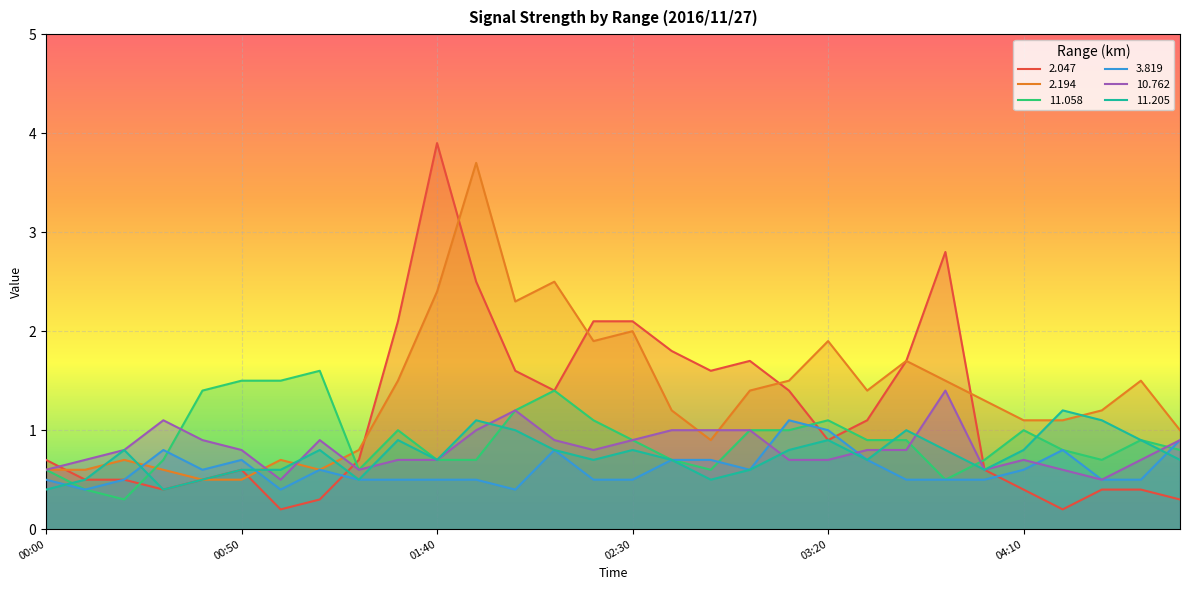

How many times do 2.194 and 10.762 cross each other?

5